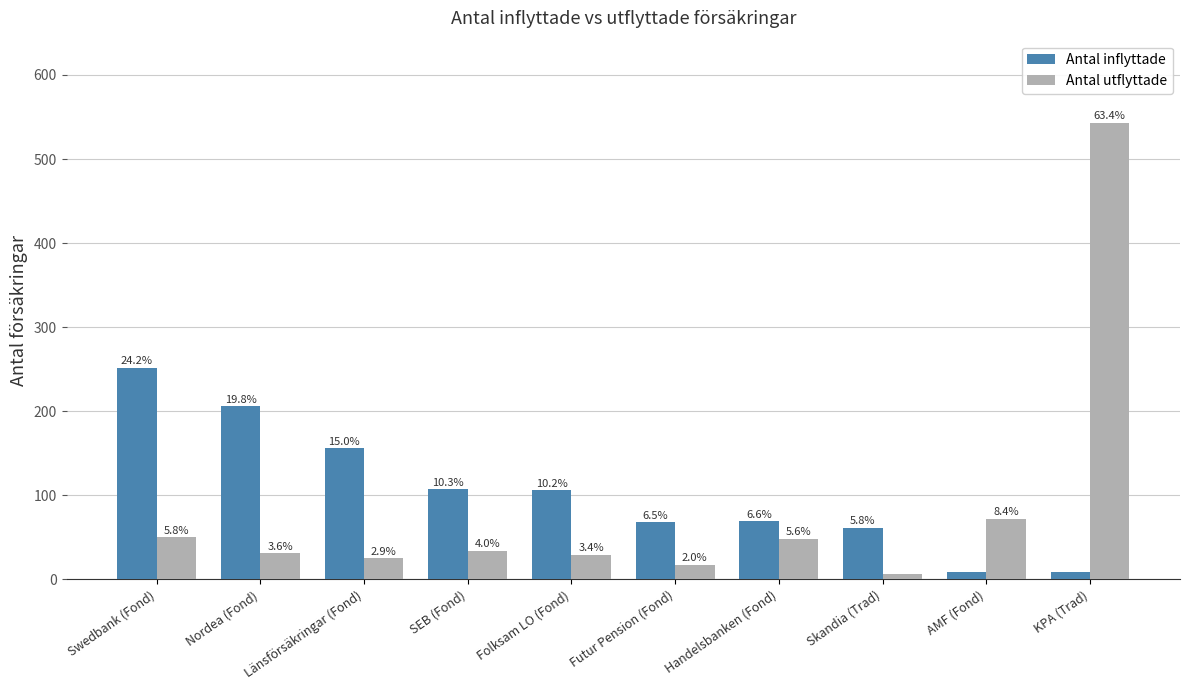

Reading left to right, what are all the values shown in this chart?

Antal inflyttade: 252	206	156	107	106	68	69	61	9	9
Antal utflyttade: 50	31	25	34	29	17	48	7	72	543